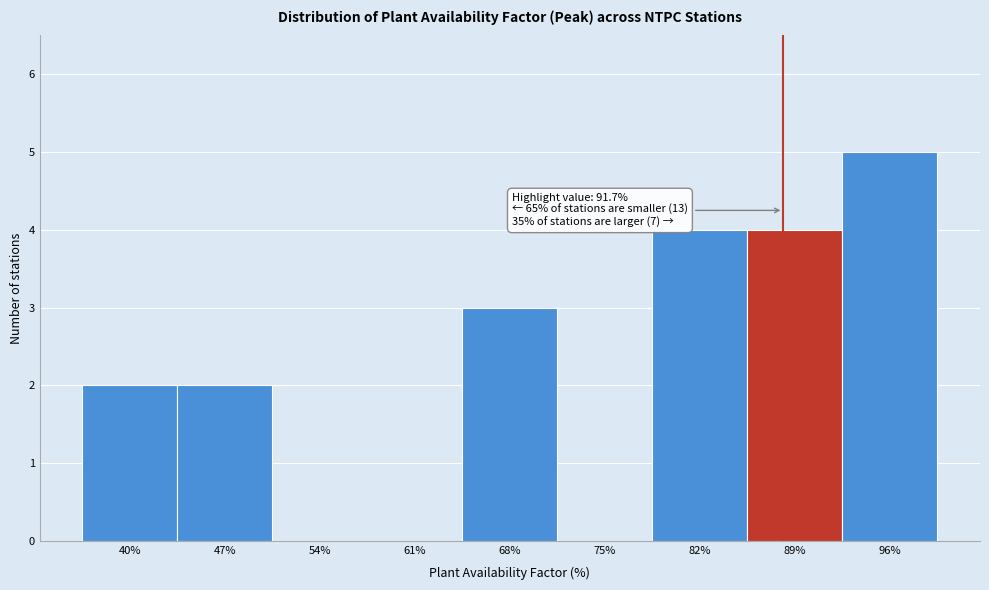

Reading right to left, list all the values displayed in this chart.

96%=5	89%=4	82%=4	75%=0	68%=3	61%=0	54%=0	47%=2	40%=2